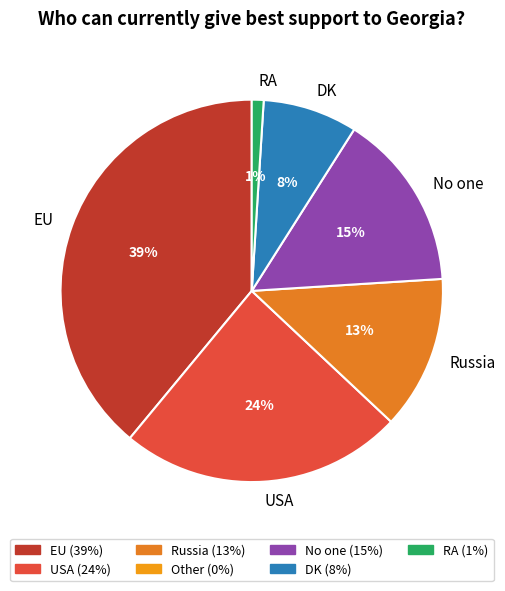

Is the sum of Russia and EU greater than half?

Yes